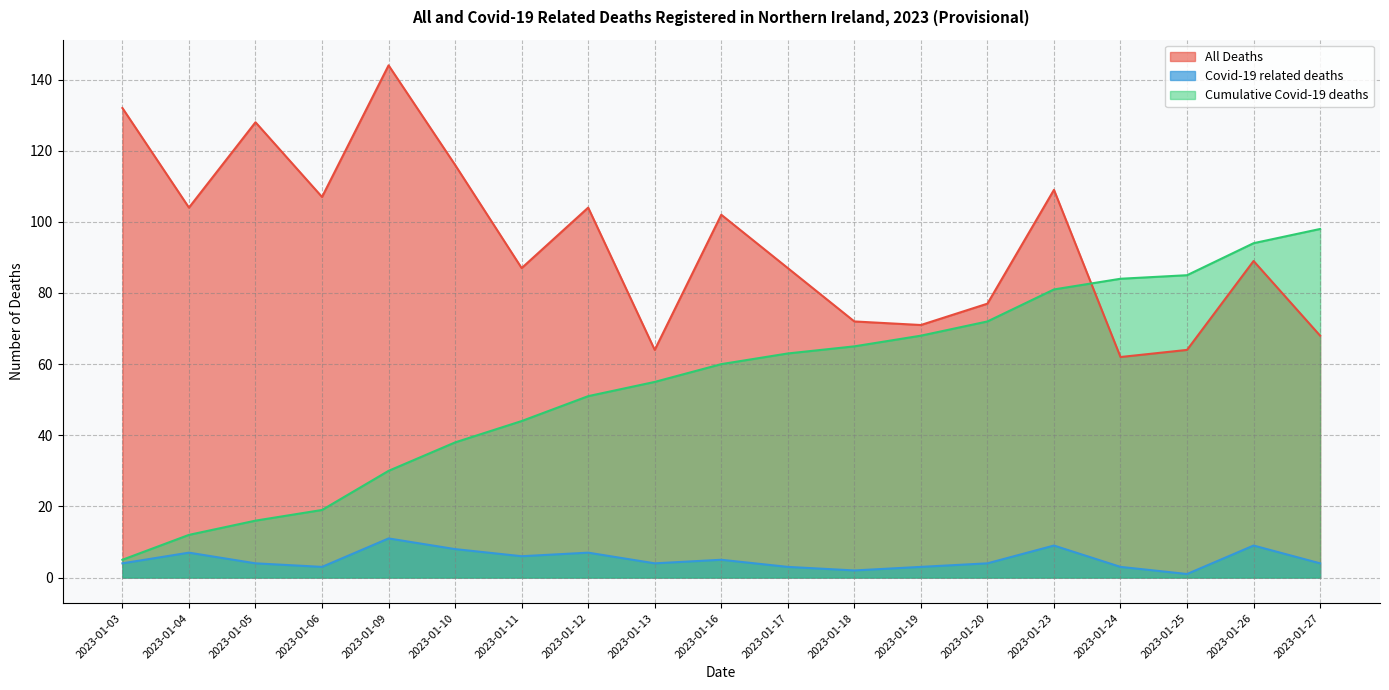

What is the total value across all series at 2023-01-03?

141